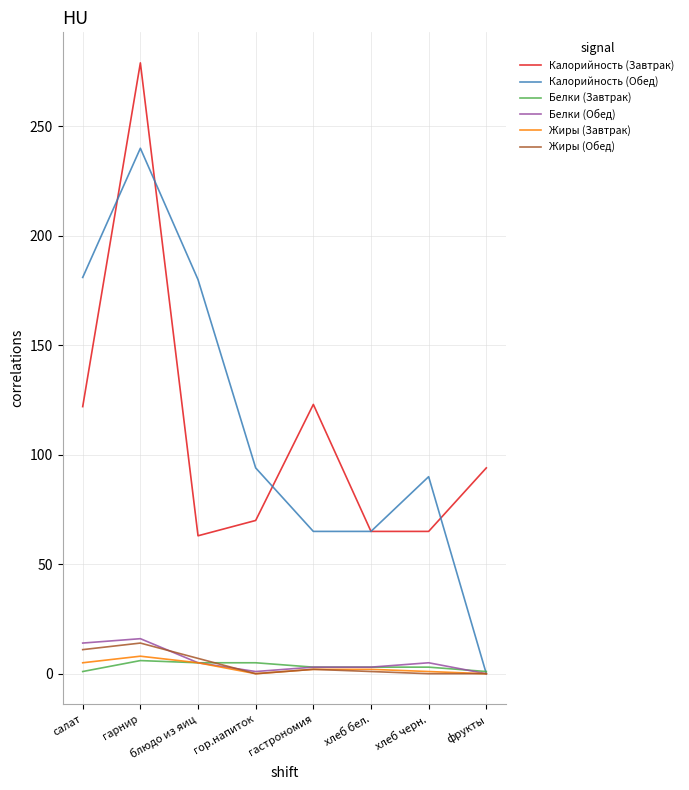

Which series has the largest total across all categories?

Калорийность (Обед)